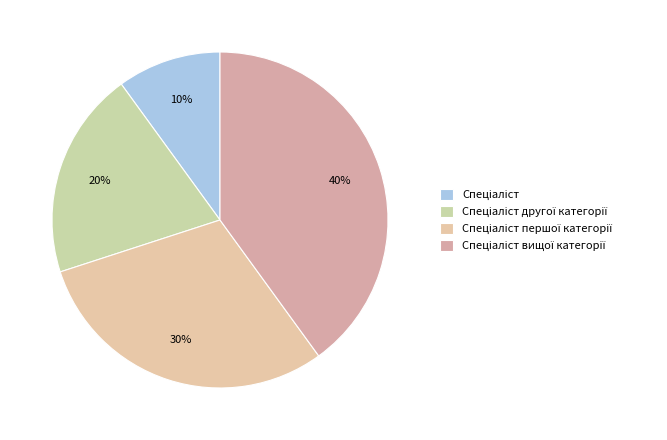

How many slices are in this pie chart?

4